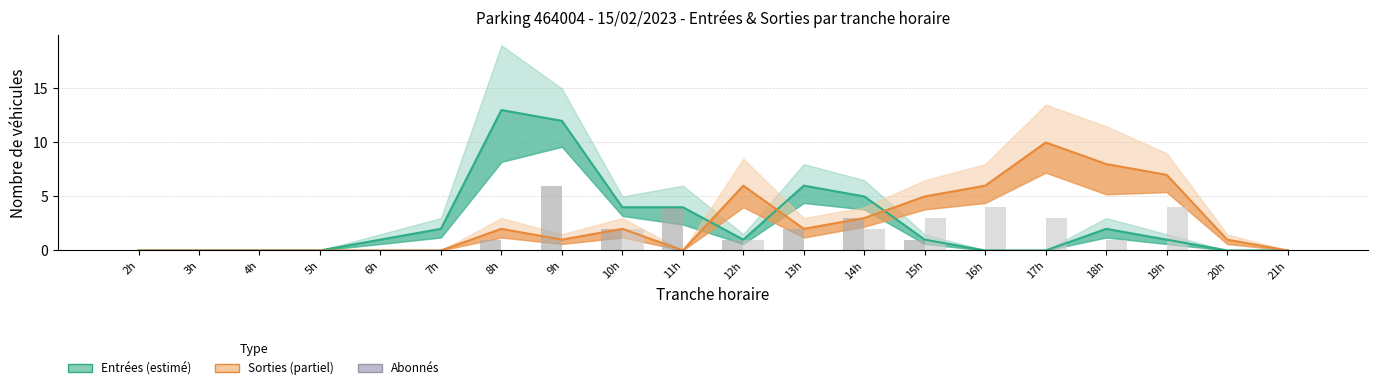

Is it true that Sorties horaire equals -3 at 20h?

False